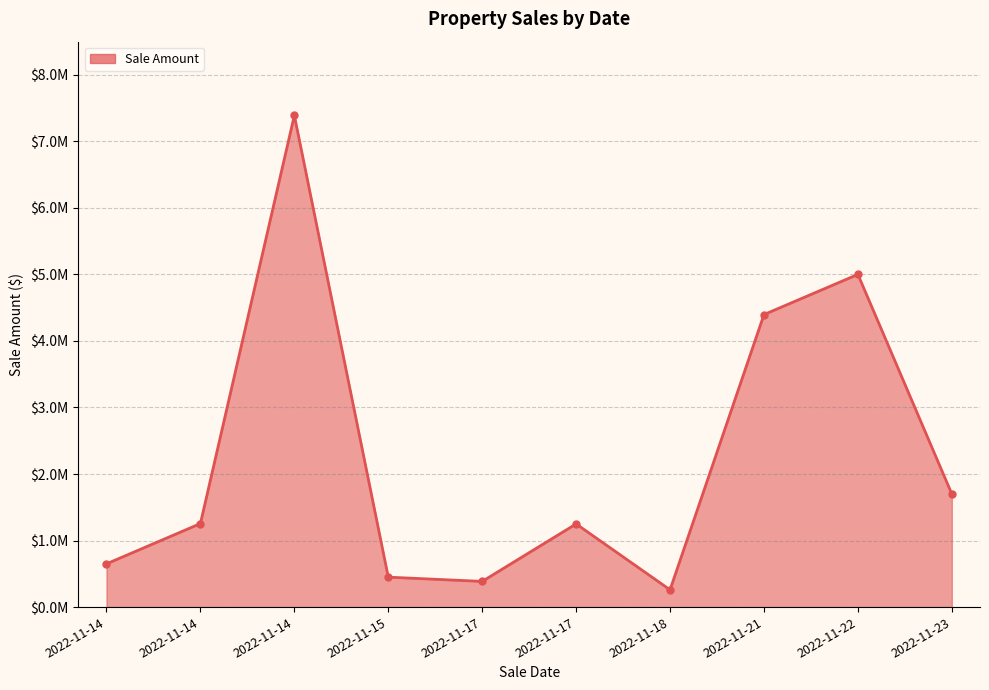

What is the difference between the maximum and minimum values?

7129100